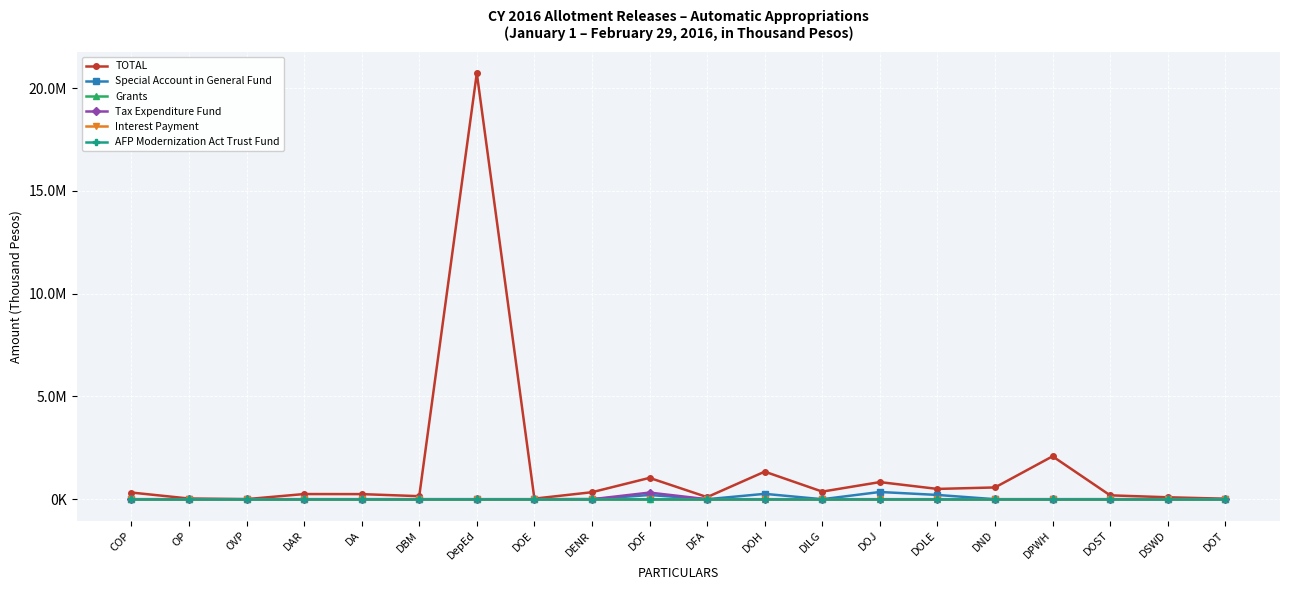

Does the chart have visible grid lines?

Yes